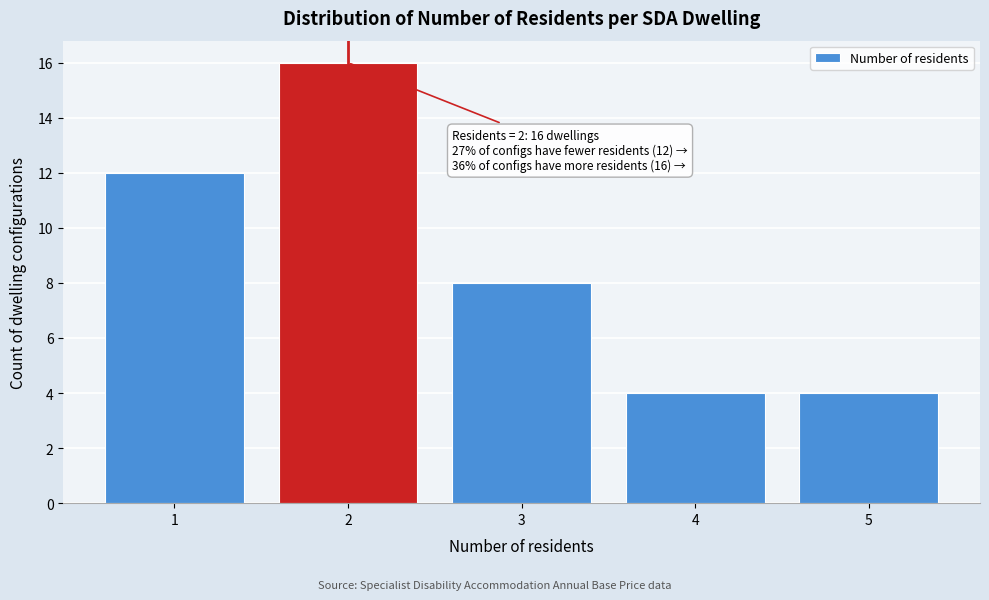

Reading right to left, what are all the values shown in this chart?

5=4	4=4	3=8	2=16	1=12